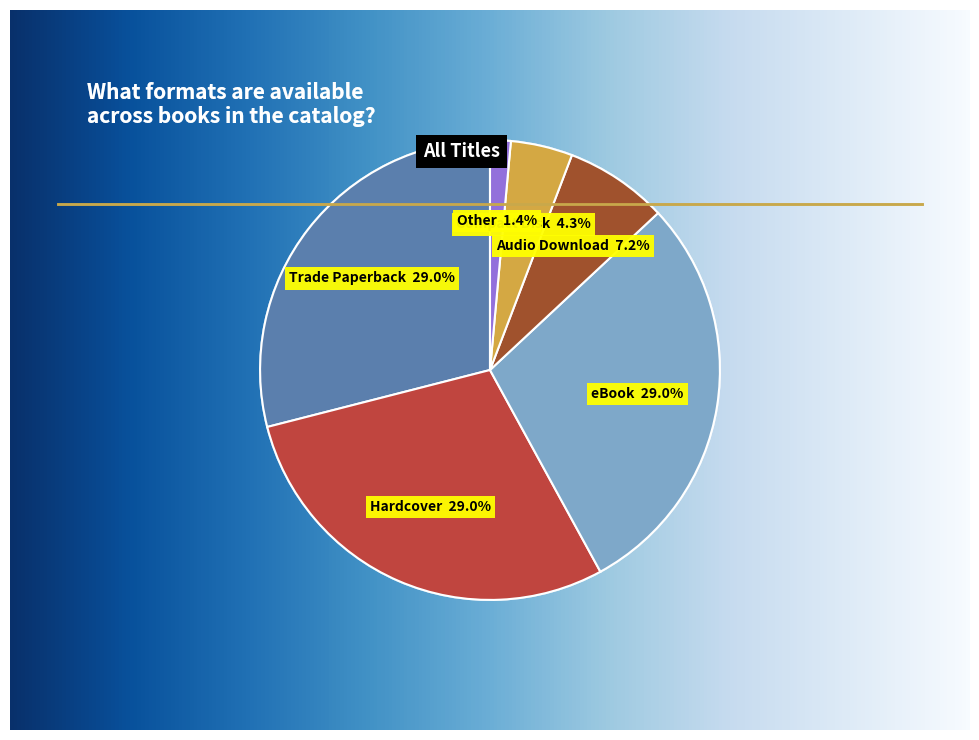

Count the number of slices in the pie.

6